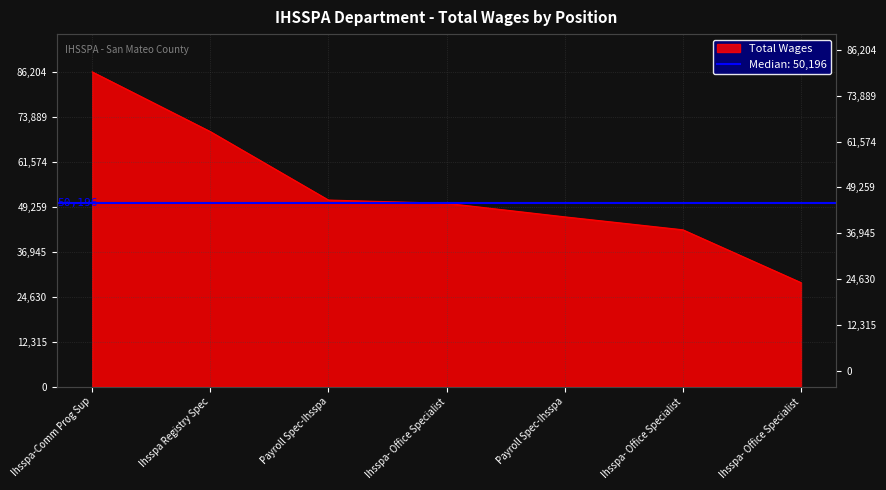

True or false: the data shows 78174 at Ihsspa- Office Specialist.

False